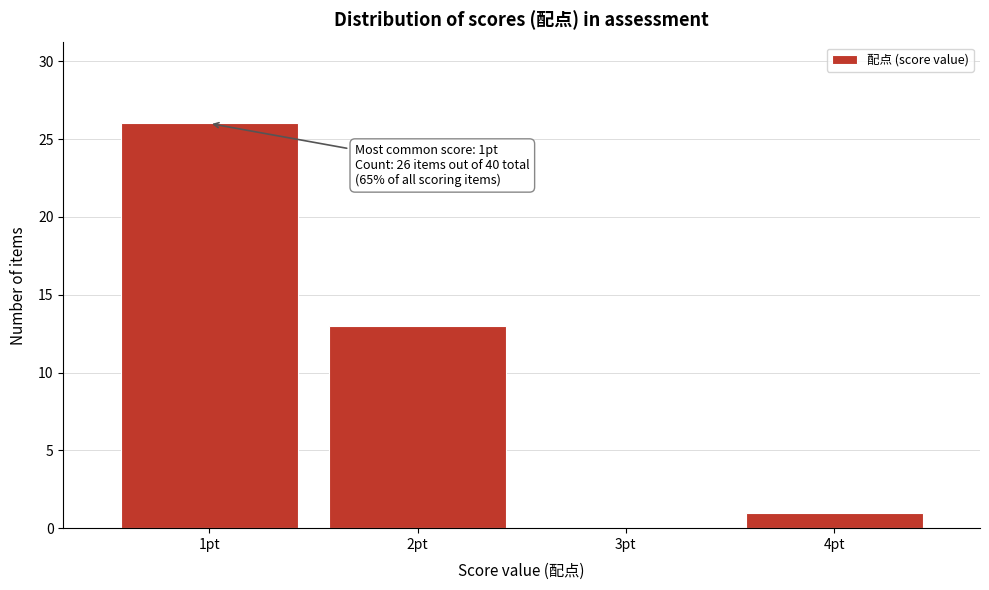

Reading left to right, extract all data points from this chart.

1pt=26	2pt=13	3pt=0	4pt=1